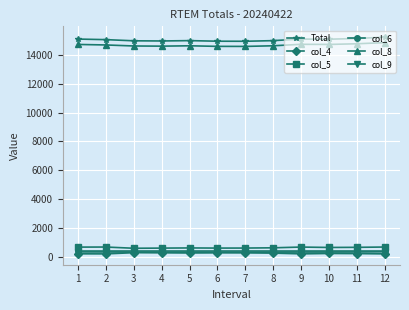

True or false: Total and col_8 cross at least once.

False